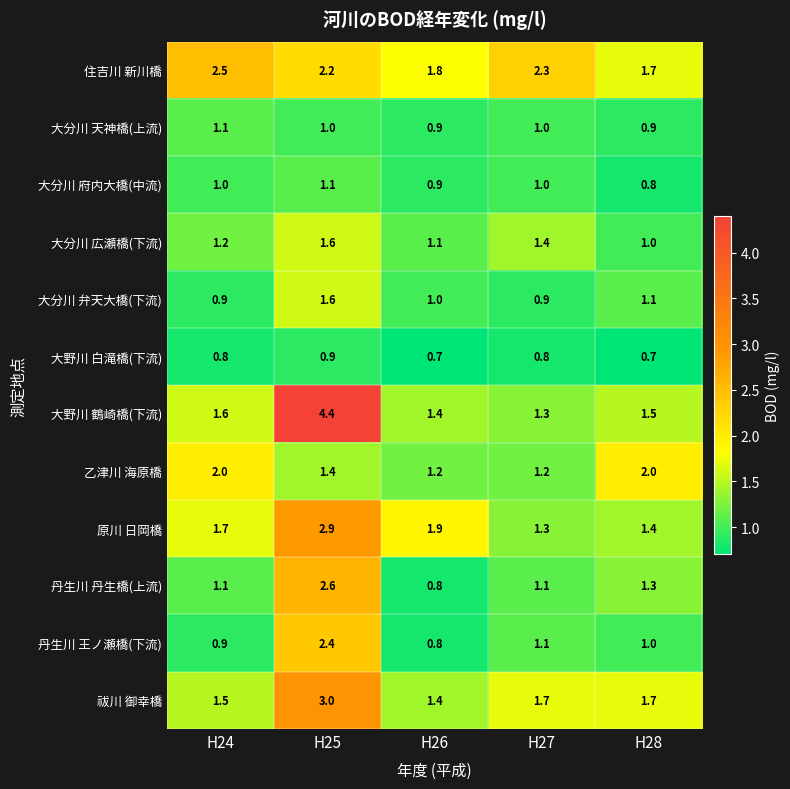

At which label is 原川 日岡橋 closest to 2?

H26